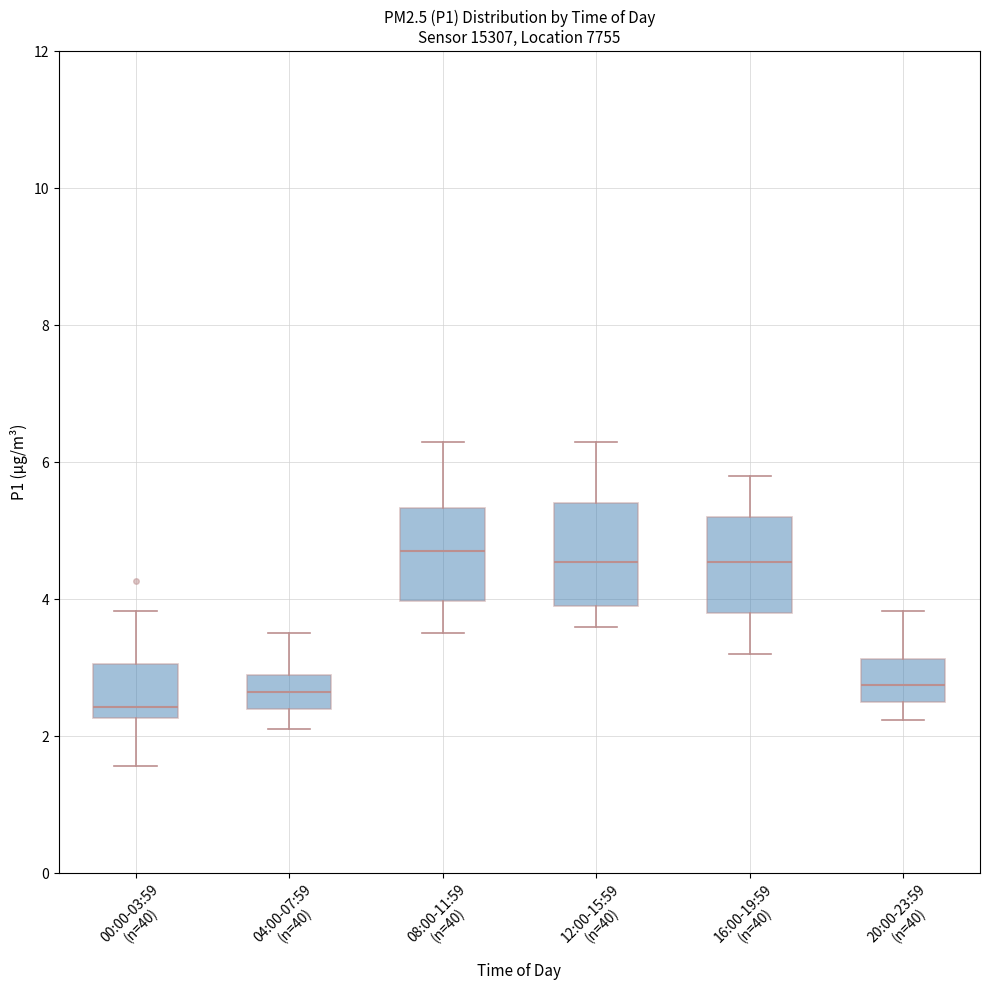

Which box's median line is the lowest?

00:00-03:59 (n=40)